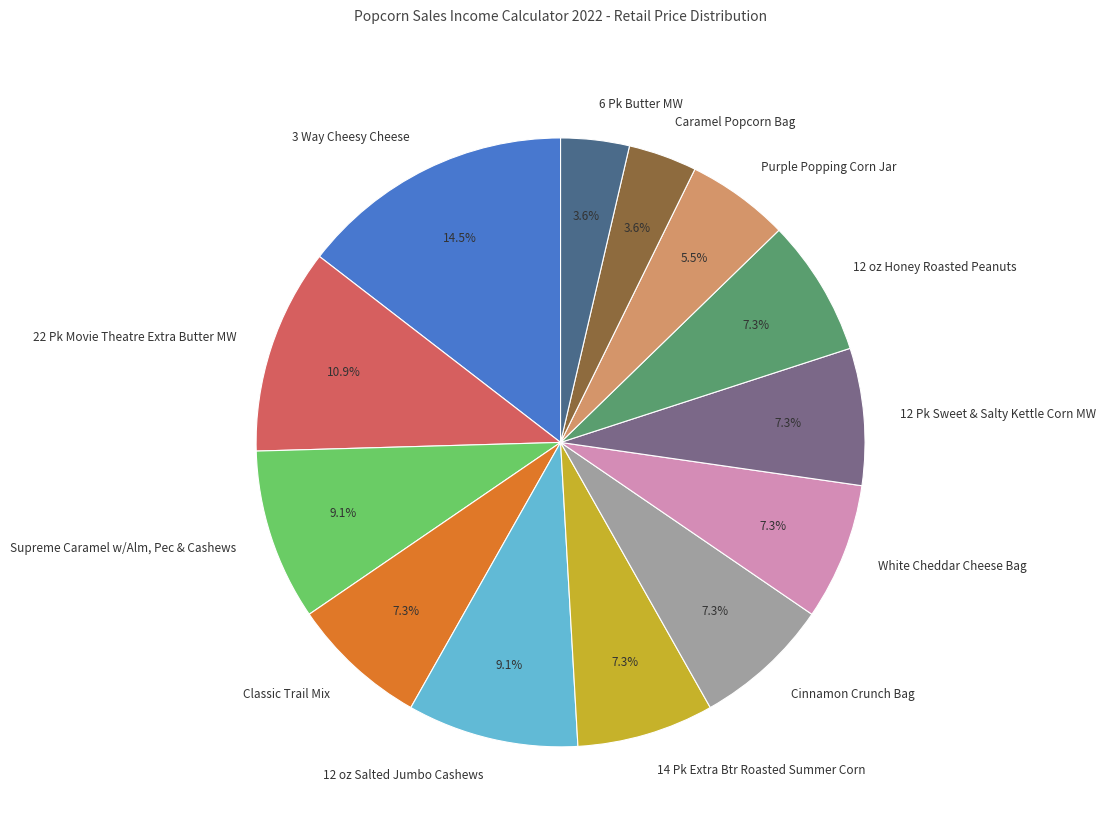

True or false: Classic Trail Mix accounts for 7% of the total.

True